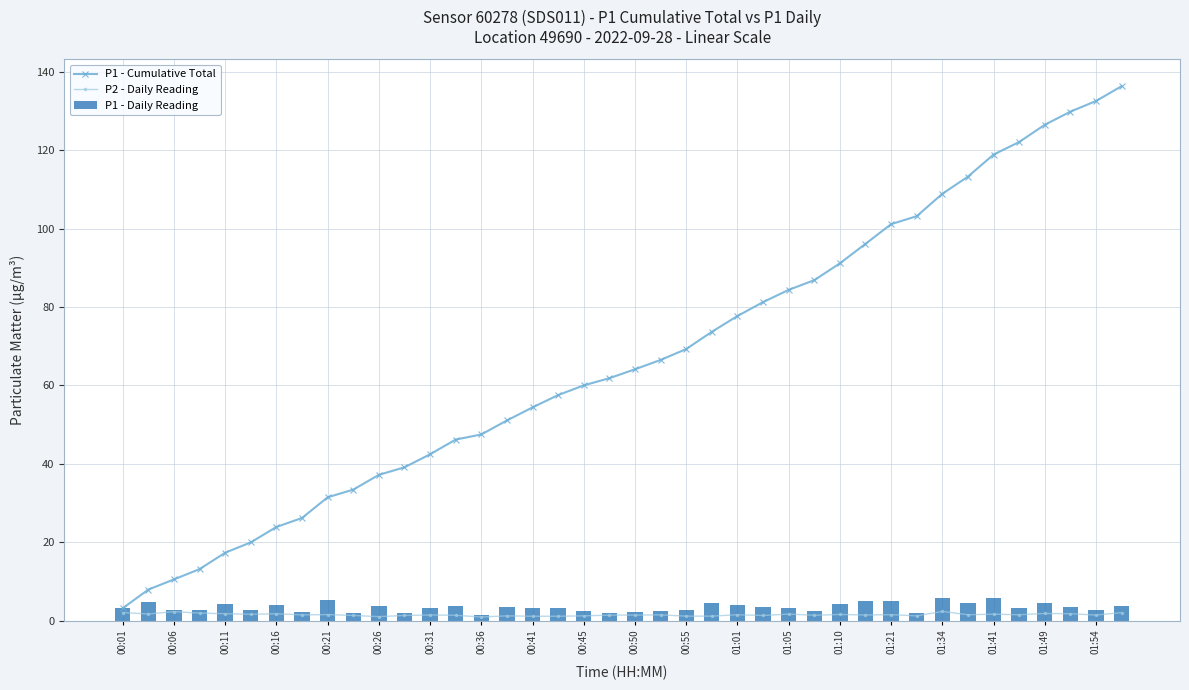

What is the spread (max minus min) of values at 39?

134.3